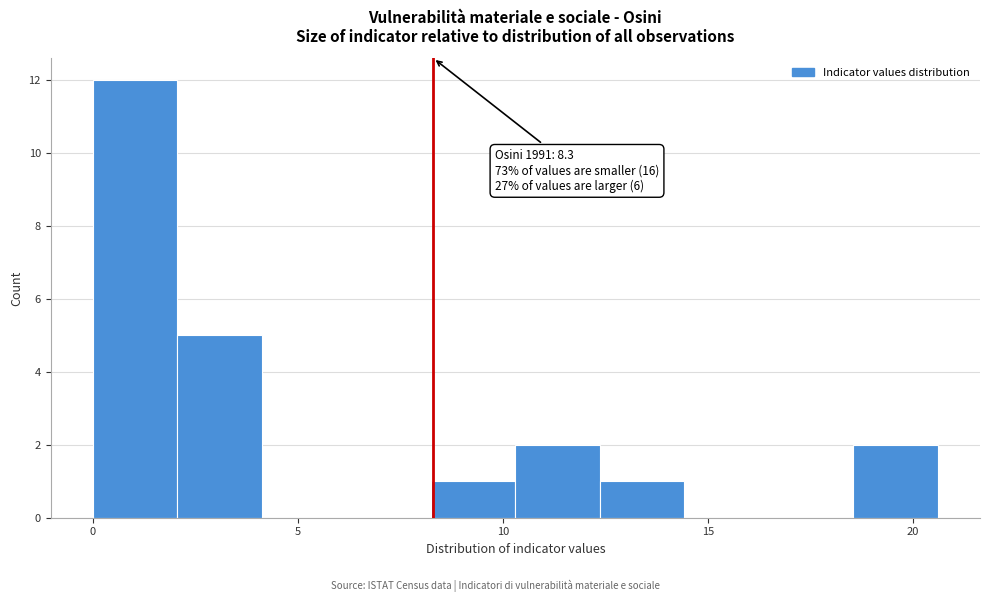

Which range on the x-axis has the tallest bar?

0.0 to 2.0